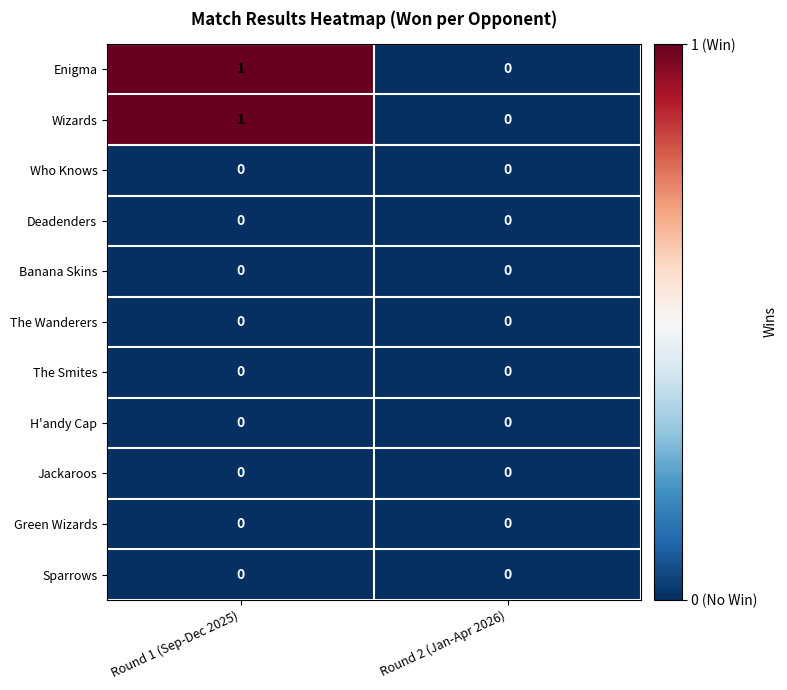

How many series are shown in this chart?

11